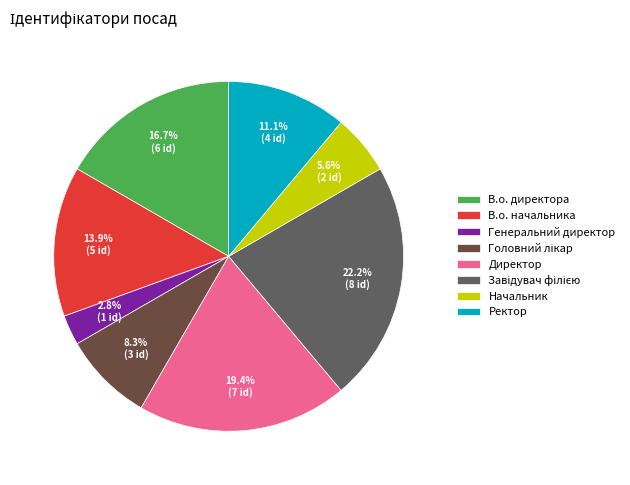

To the nearest percent, what is the difference between the largest and smallest slice percentages?

19%